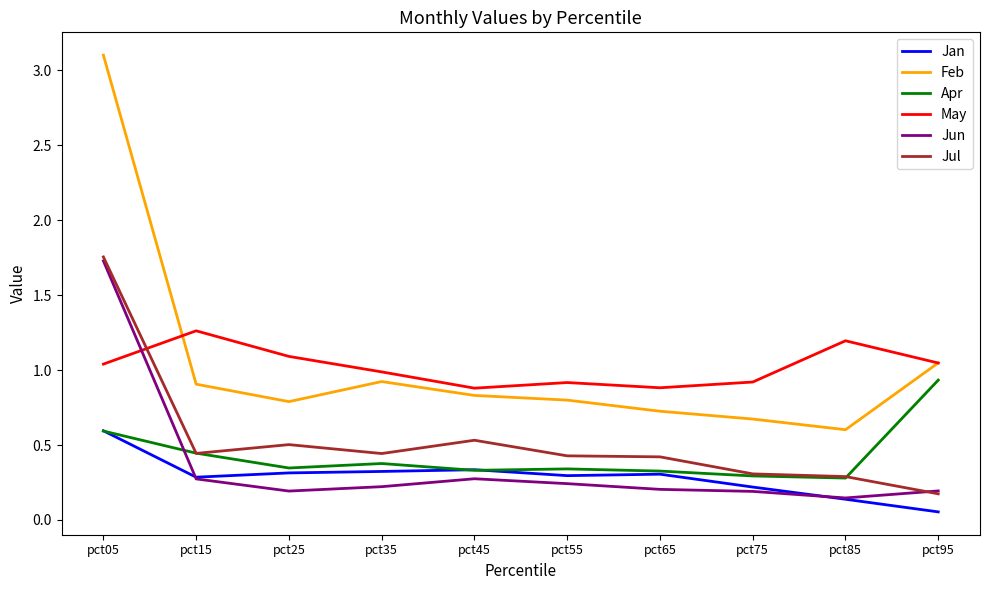

Is it true that May equals 0.4 at pct65?

False